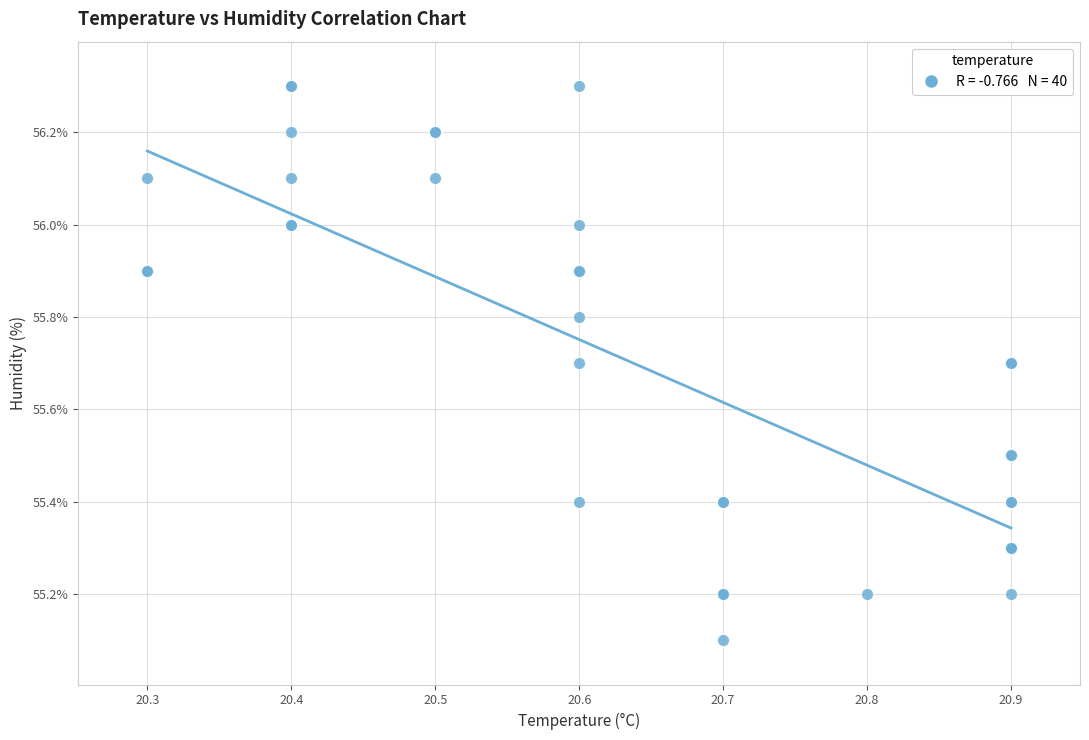

What Y value in the scatter plot is closest to 55?

55.1